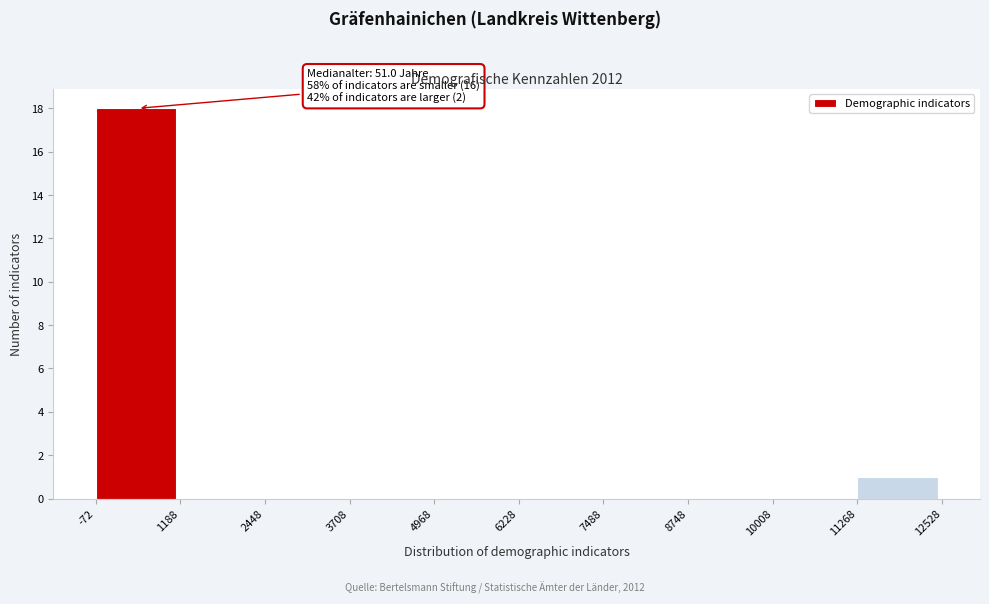

Which range on the x-axis has the tallest bar?

-72 to 1188